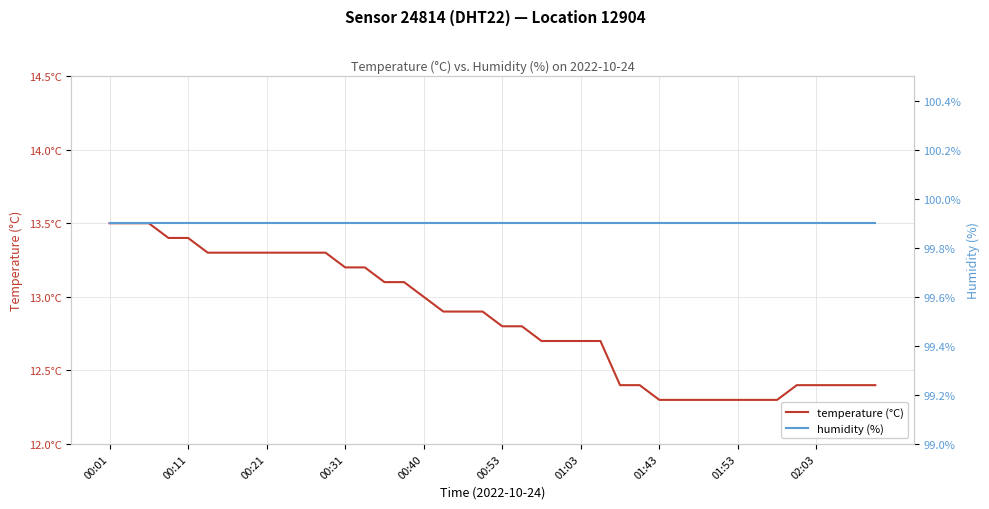

Is the value of humidity (%) at 33 greater than the value of temperature (°C) at 13?

Yes